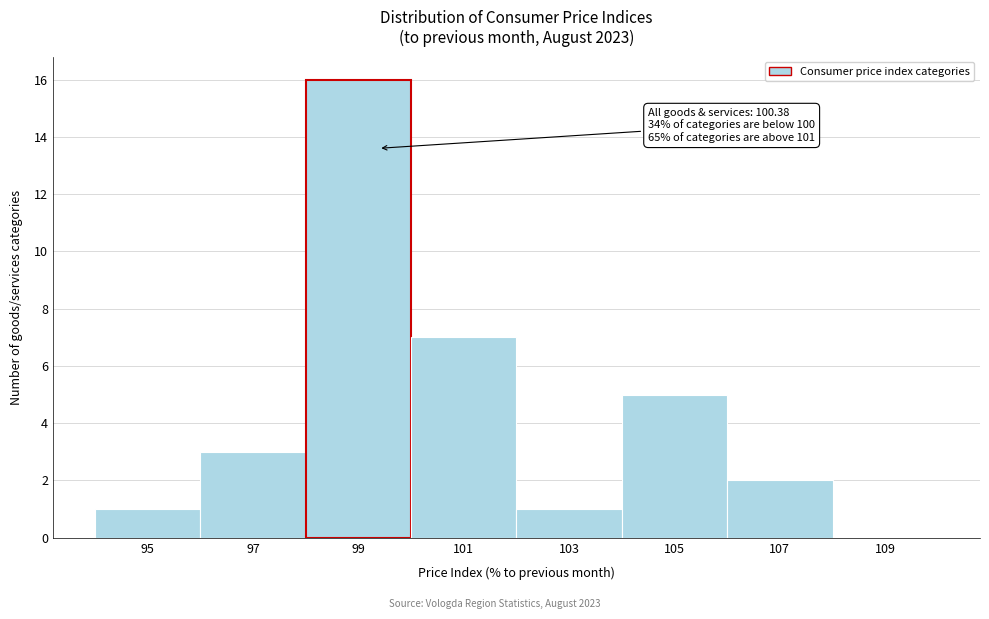

Reading left to right, what are all the values shown in this chart?

95=1	97=3	99=16	101=7	103=1	105=5	107=2	109=0